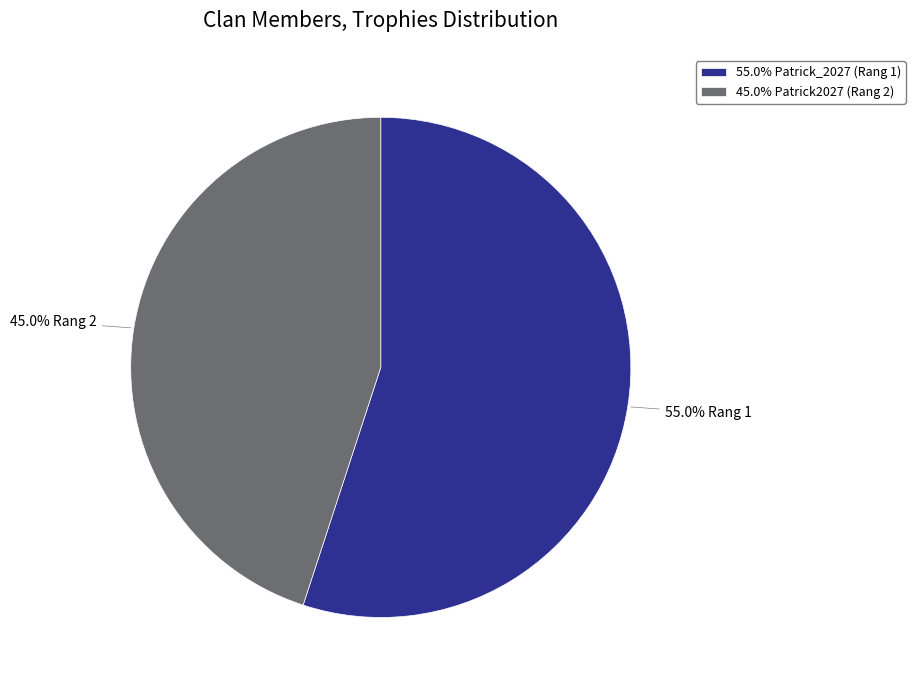

Rank the categories by value from lowest to highest.

45.0% Patrick2027 (Rang 2), 55.0% Patrick_2027 (Rang 1)